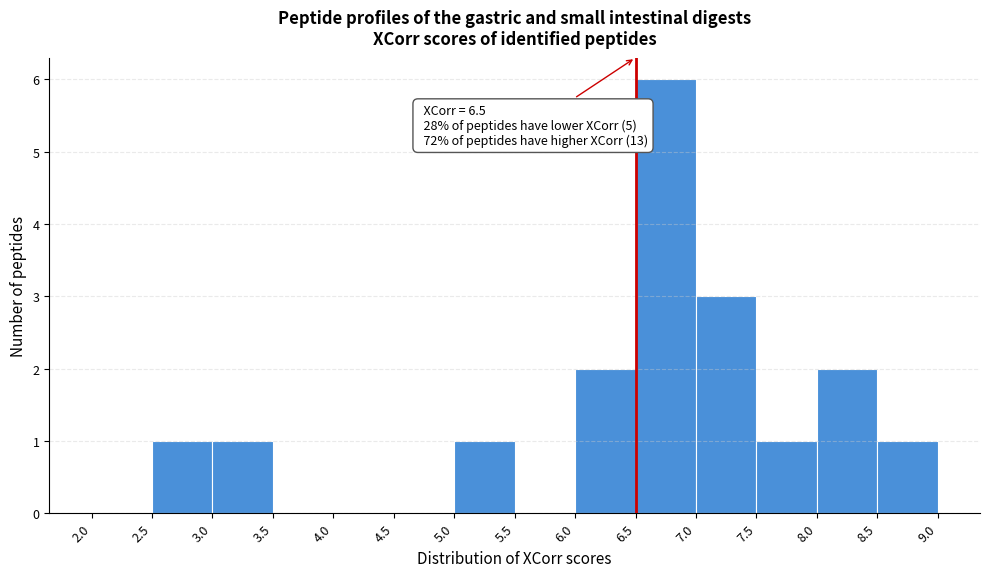

Which range on the x-axis has the tallest bar?

6.5 to 7.0